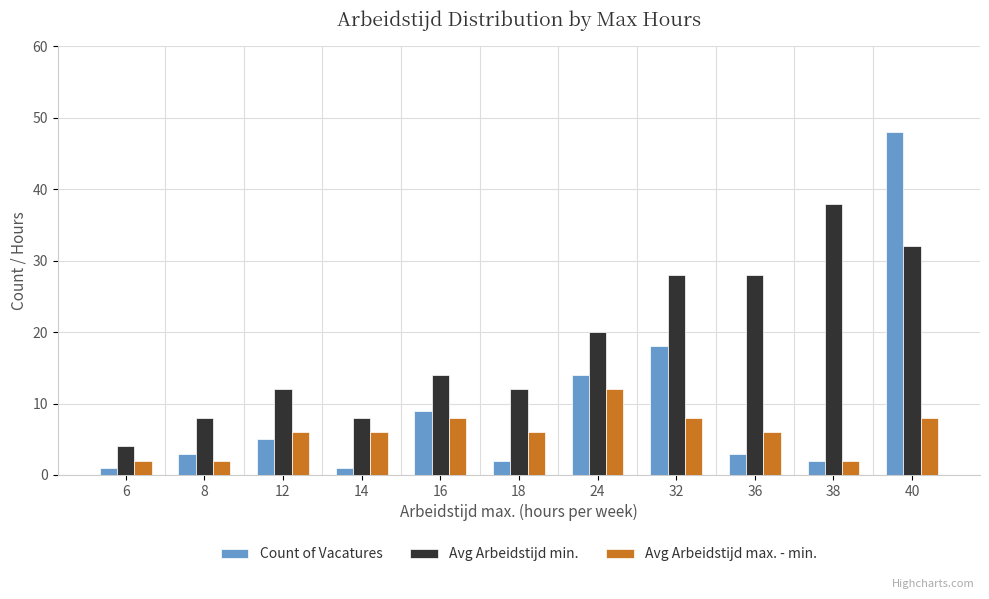

Which series has the largest range (max minus min)?

Count of Vacatures